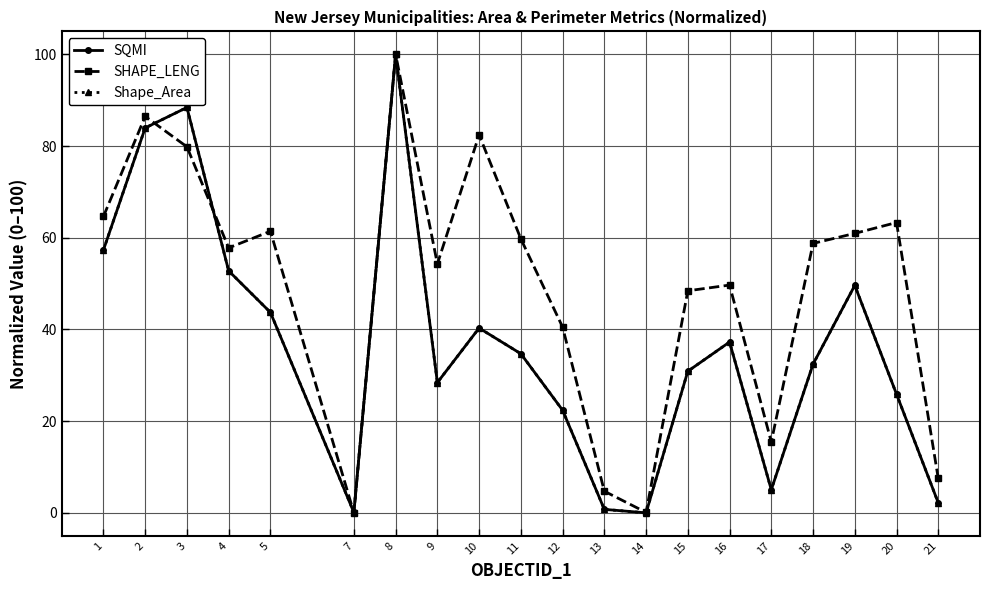

Is the value of SHAPE_LENG at 3 greater than the value of Shape_Area at 21?

Yes